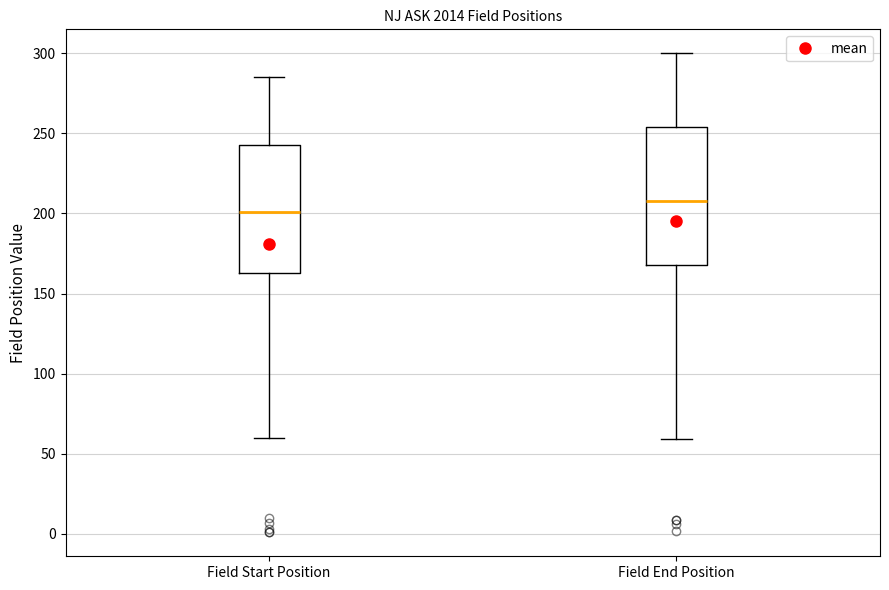

Which box has the lowest median line?

Field Start Position